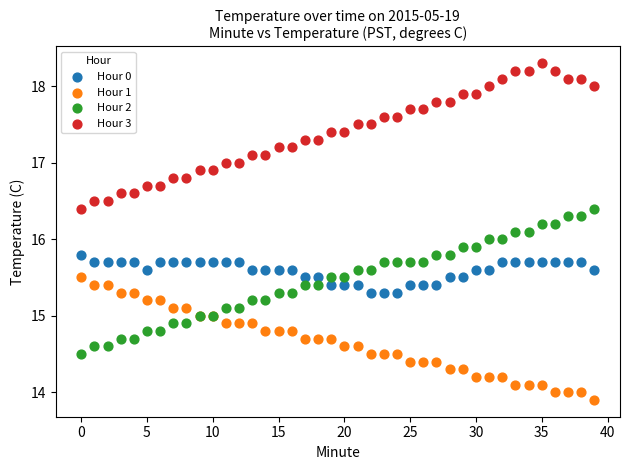

Which series contains the highest Y value?

Hour 3